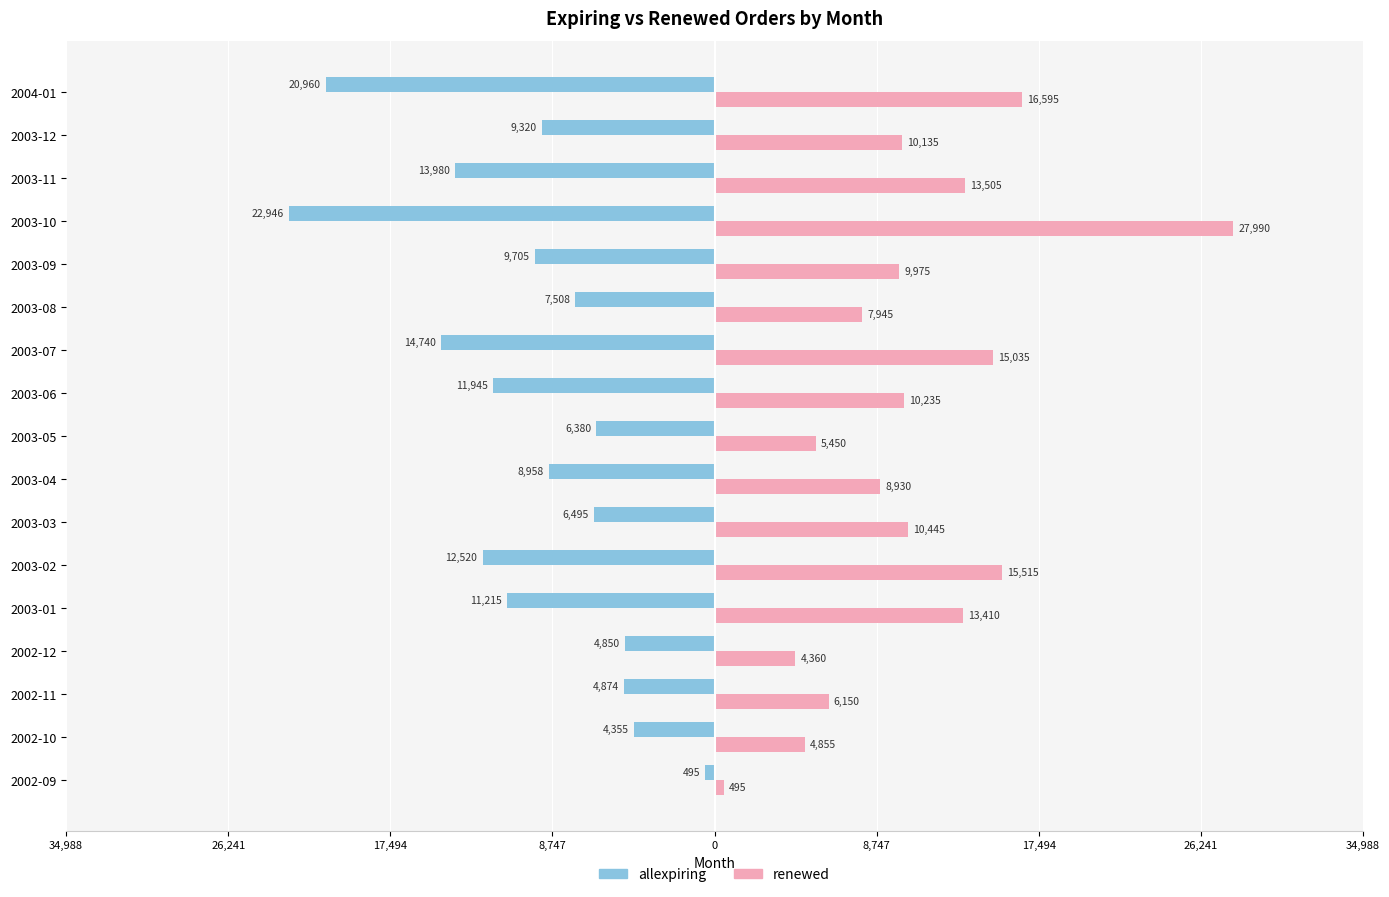

What are all the series names shown in the legend?

allexpiring, renewed